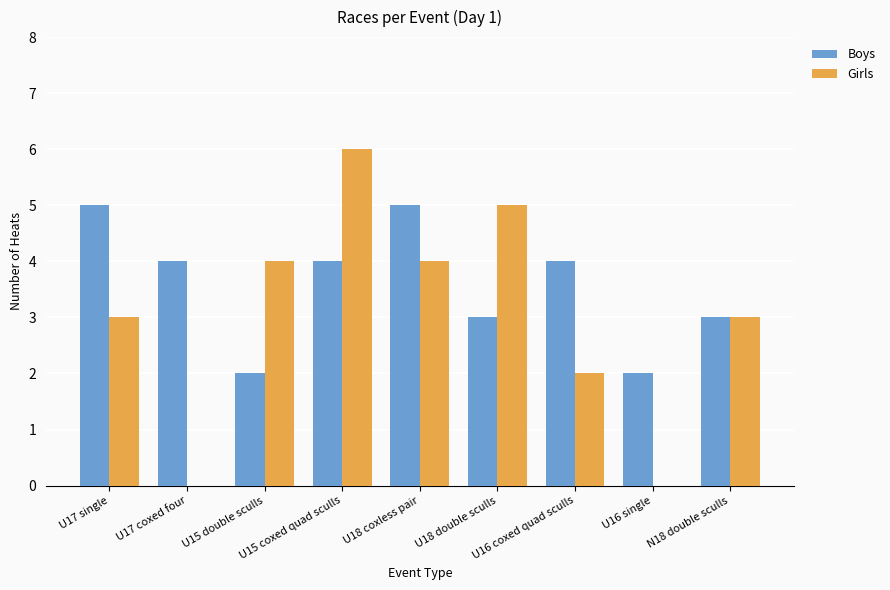

Count the number of categories in the chart.

9